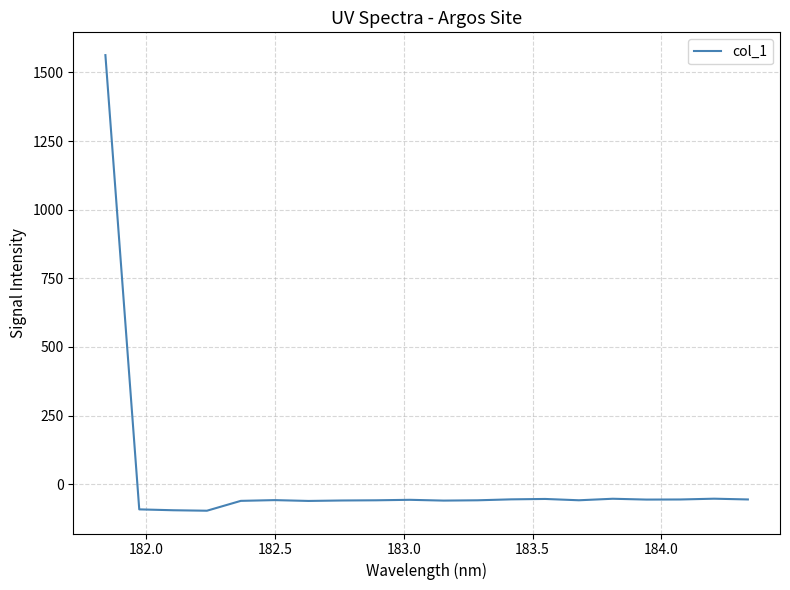

What is the minimum value shown in the chart?

-96.8